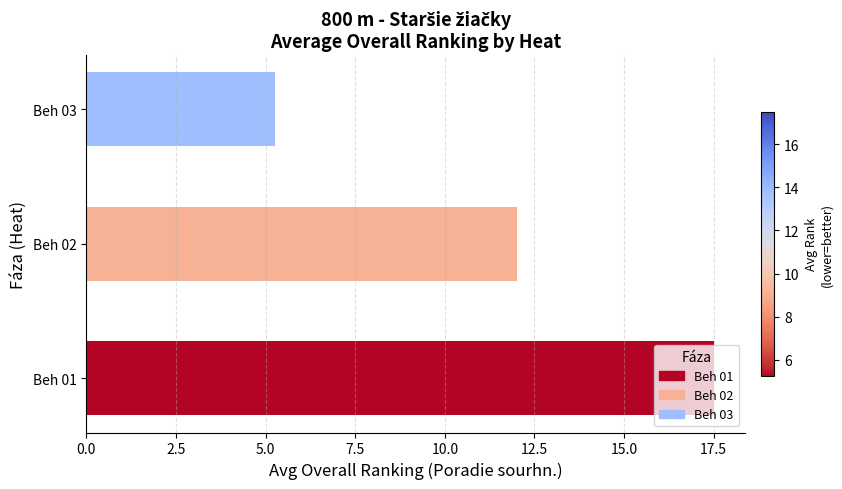

What is the greatest value displayed?

17.5